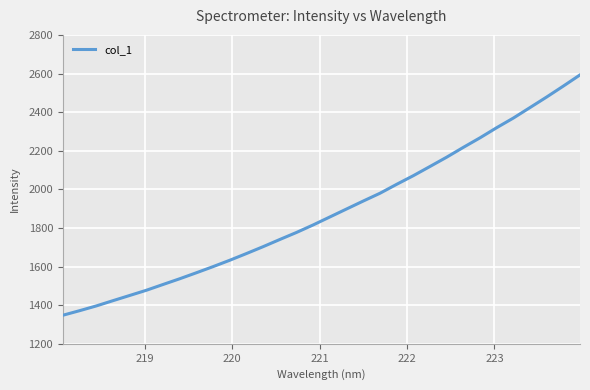

What is the smallest value displayed?

1347.8